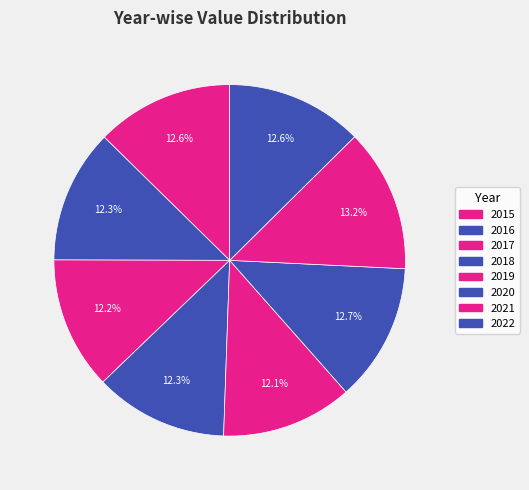

The 2022 slice represents 23% of the pie. True or false?

False